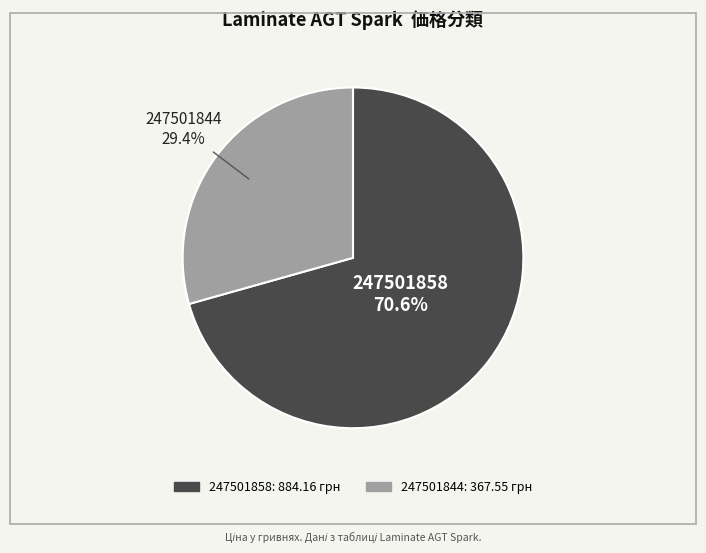

Is 247501844 the majority of the pie?

No